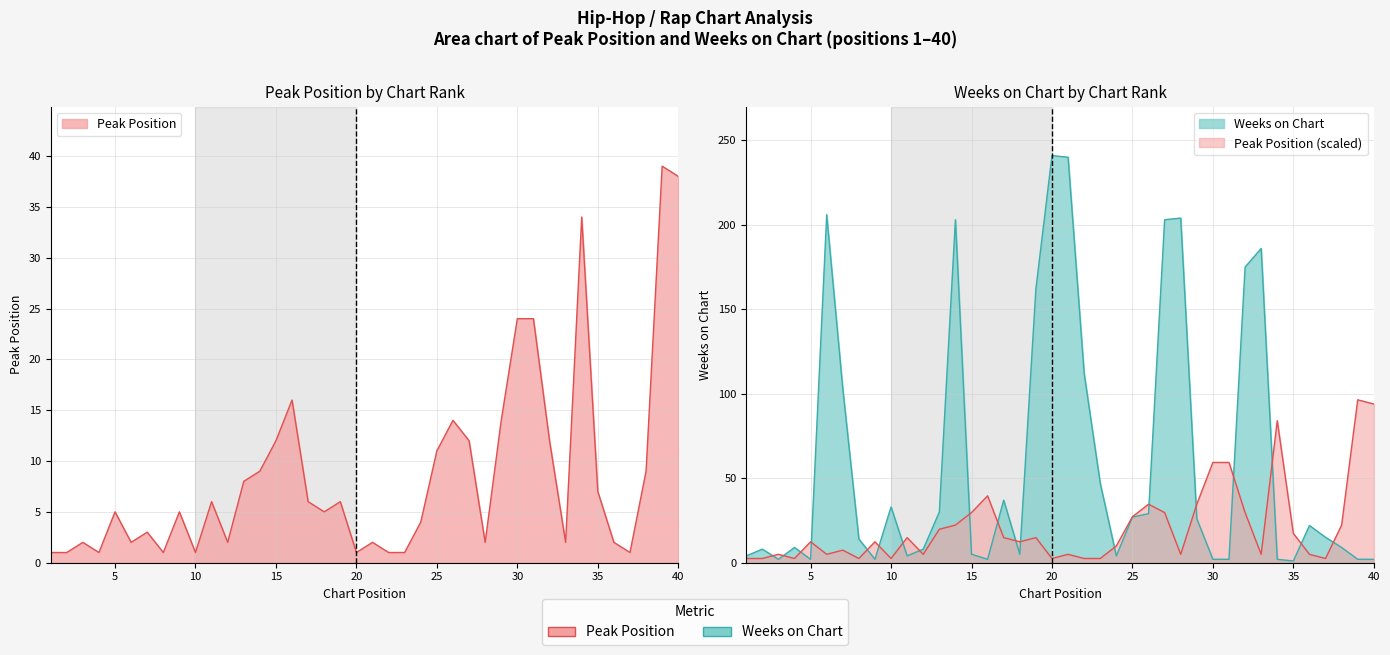

In Weeks on Chart, how many points are higher than both neighbors (excluding endpoints)?

10